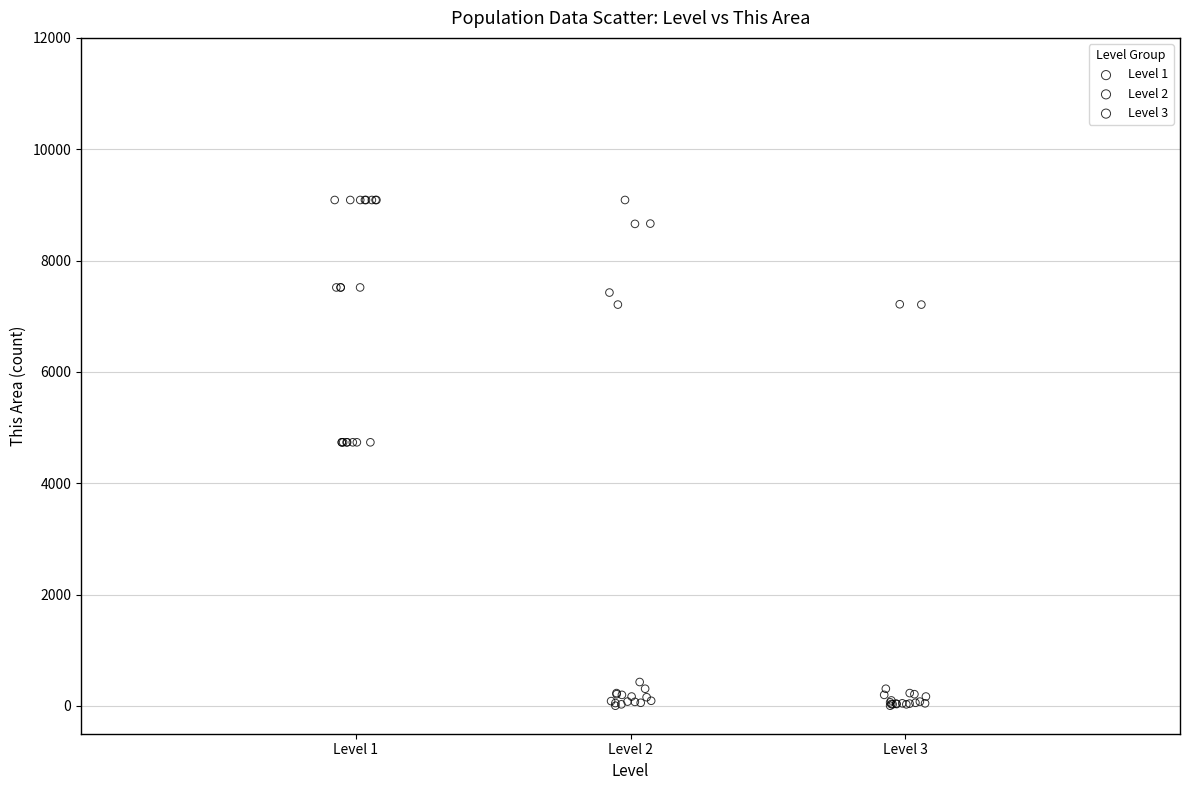

Which series has the largest Y range (max minus min)?

Level 2